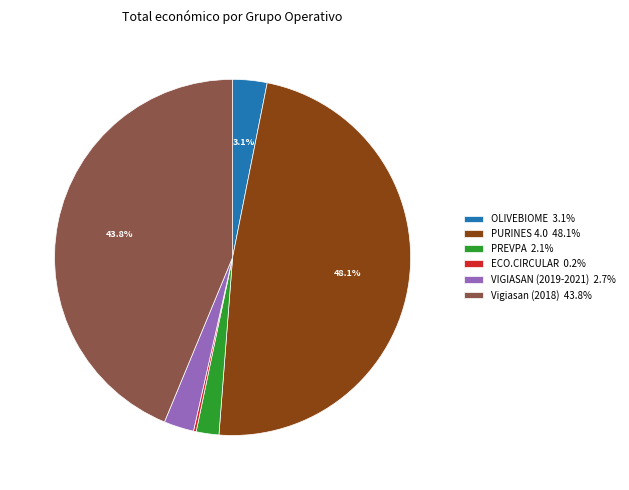

Does OLIVEBIOME account for over 50% of the chart?

No